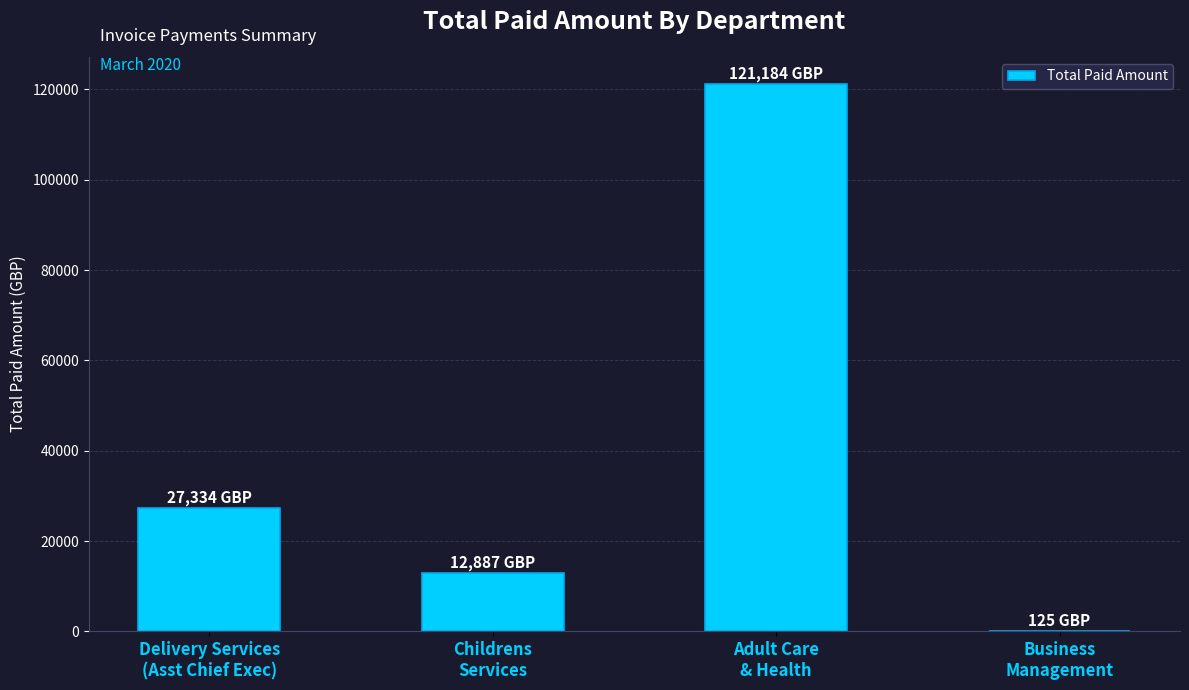

At which label does the data first exceed 27334?

Delivery Services
(Asst Chief Exec)